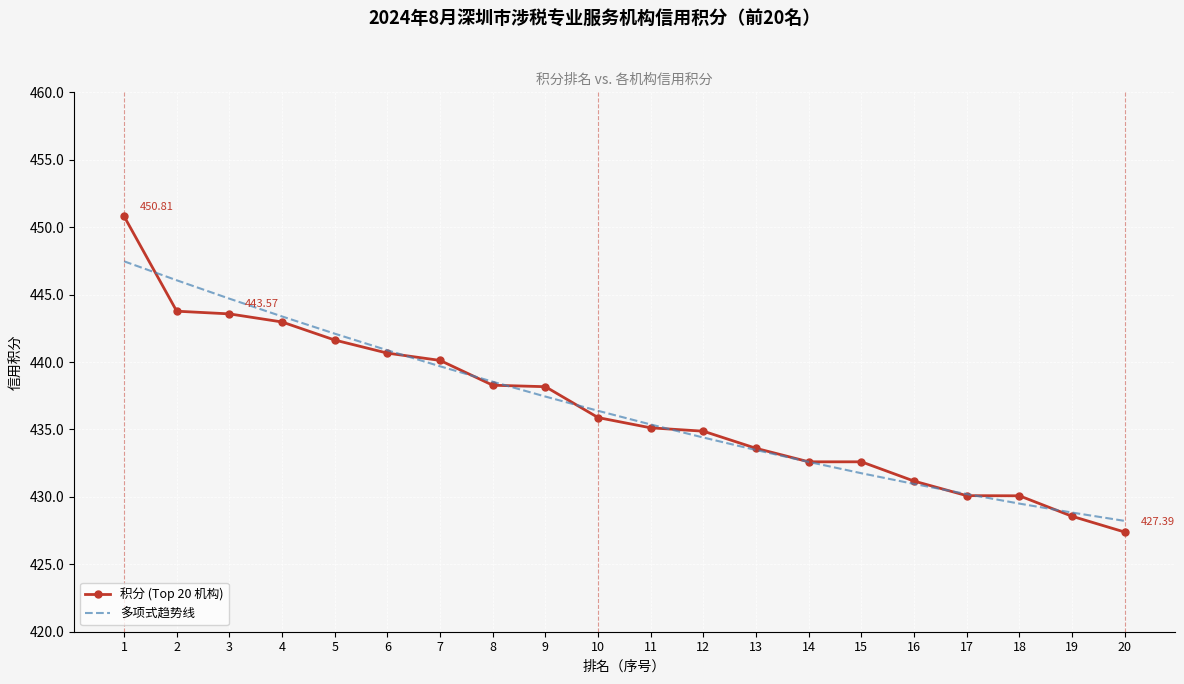

What are all the series names shown in the legend?

积分 (Top 20 机构), 多项式趋势线